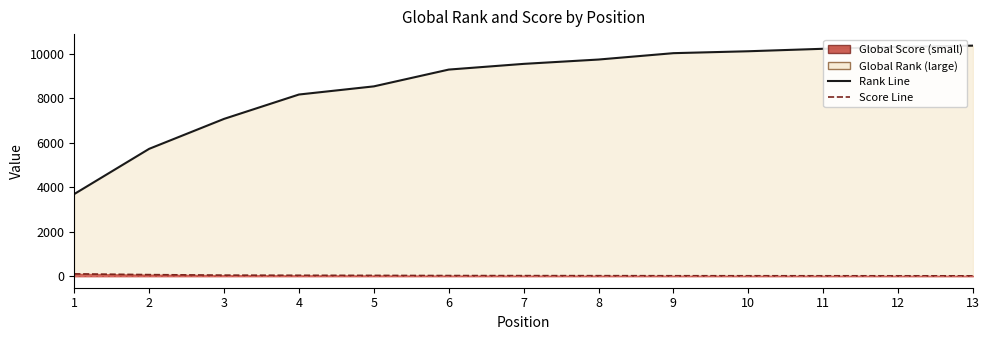

List the series in order of their overall mean, highest first.

Global Rank Line, Global Score Line